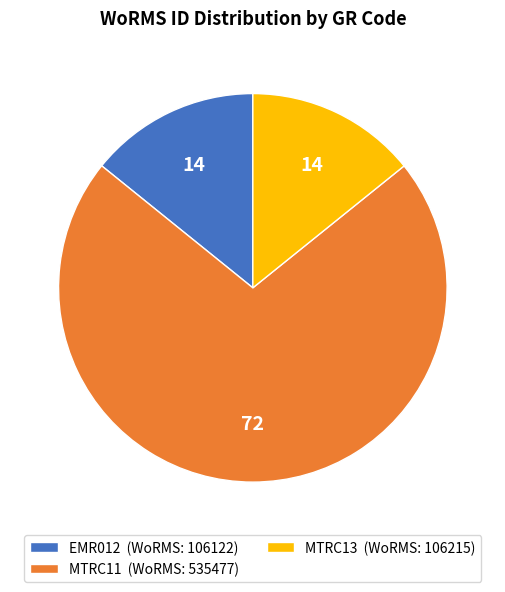

Do EMR012 (WoRMS: 106122) and MTRC13 (WoRMS: 106215) together represent more than half of the pie?

No